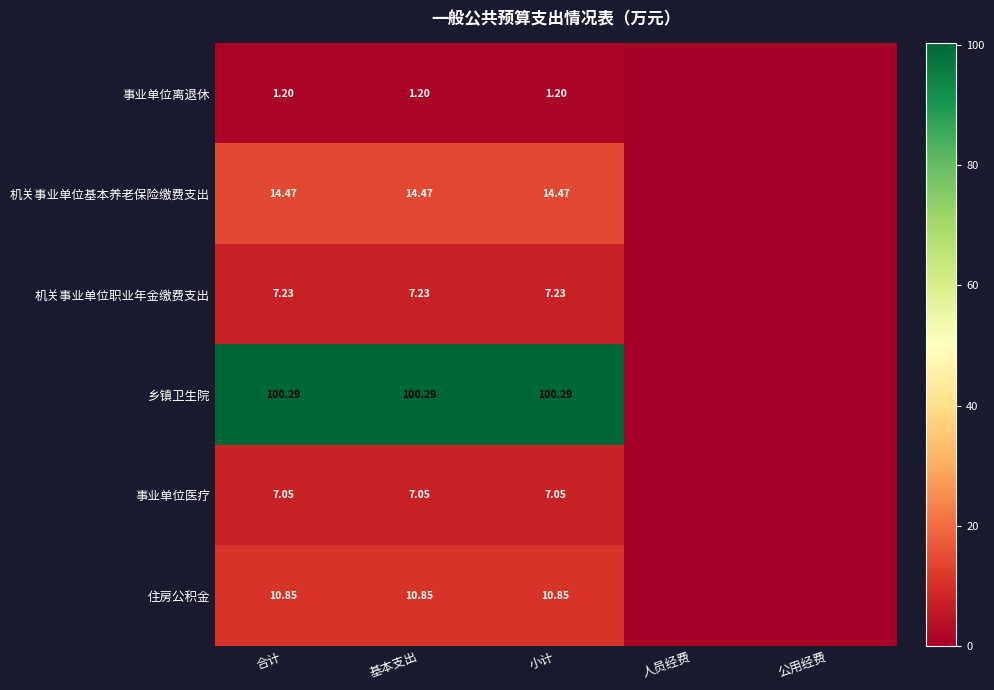

The value of 事业单位离退休 at 合计 is 1.8. True or false?

False